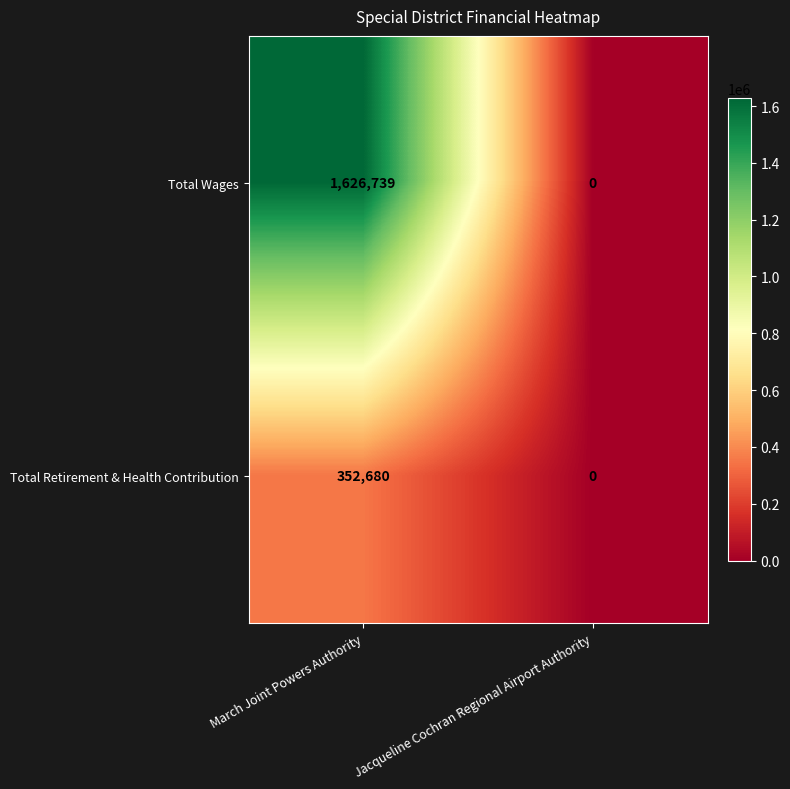

At March Joint Powers Authority, list the series in order from largest to smallest.

Total Wages, Total Retirement & Health Contribution